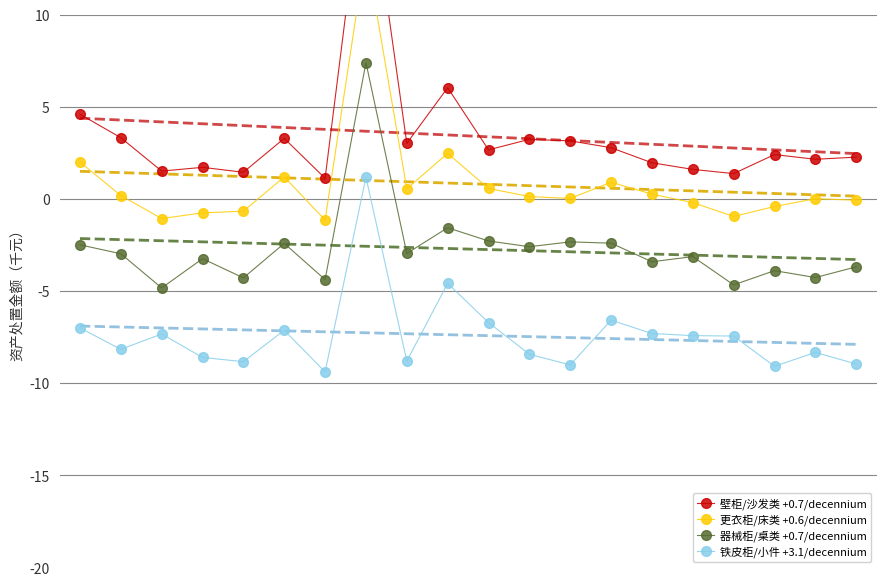

Reading left to right, extract all data points from this chart.

壁柜/沙发类 +0.7/decennium: 0=4.6	1=3.3	2=1.5	3=1.7	4=1.5	5=3.3	6=1.1	7=18.8	8=3.0	9=6.0	10=2.7	11=3.2	12=3.2	13=2.8	14=2.0	15=1.6	16=1.4	17=2.4	18=2.2	19=2.3
更衣柜/床类 +0.6/decennium: 0=2.0	1=0.2	2=-1.1	3=-0.7	4=-0.7	5=1.2	6=-1.1	7=13.5	8=0.6	9=2.5	10=0.6	11=0.1	12=0.0	13=0.9	14=0.3	15=-0.2	16=-0.9	17=-0.4	18=0.0	19=-0.1
器械柜/桌类 +0.7/decennium: 0=-2.5	1=-3.0	2=-4.8	3=-3.2	4=-4.3	5=-2.4	6=-4.4	7=7.4	8=-3.0	9=-1.6	10=-2.3	11=-2.6	12=-2.3	13=-2.4	14=-3.4	15=-3.1	16=-4.7	17=-3.9	18=-4.3	19=-3.7
铁皮柜/小件 +3.1/decennium: 0=-7.0	1=-8.2	2=-7.3	3=-8.6	4=-8.8	5=-7.1	6=-9.4	7=1.2	8=-8.8	9=-4.6	10=-6.7	11=-8.4	12=-9.0	13=-6.6	14=-7.3	15=-7.4	16=-7.4	17=-9.1	18=-8.3	19=-9.0